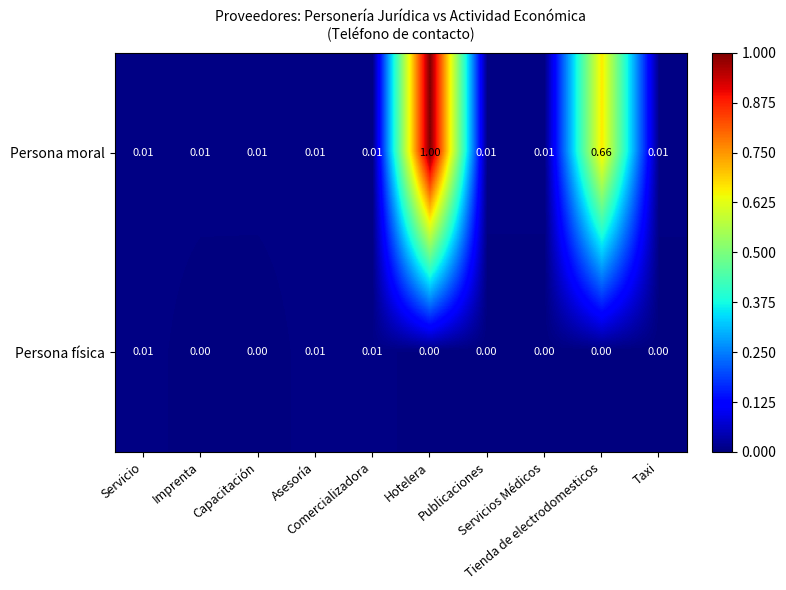

List the series in order of their overall mean, highest first.

Persona moral, Persona física